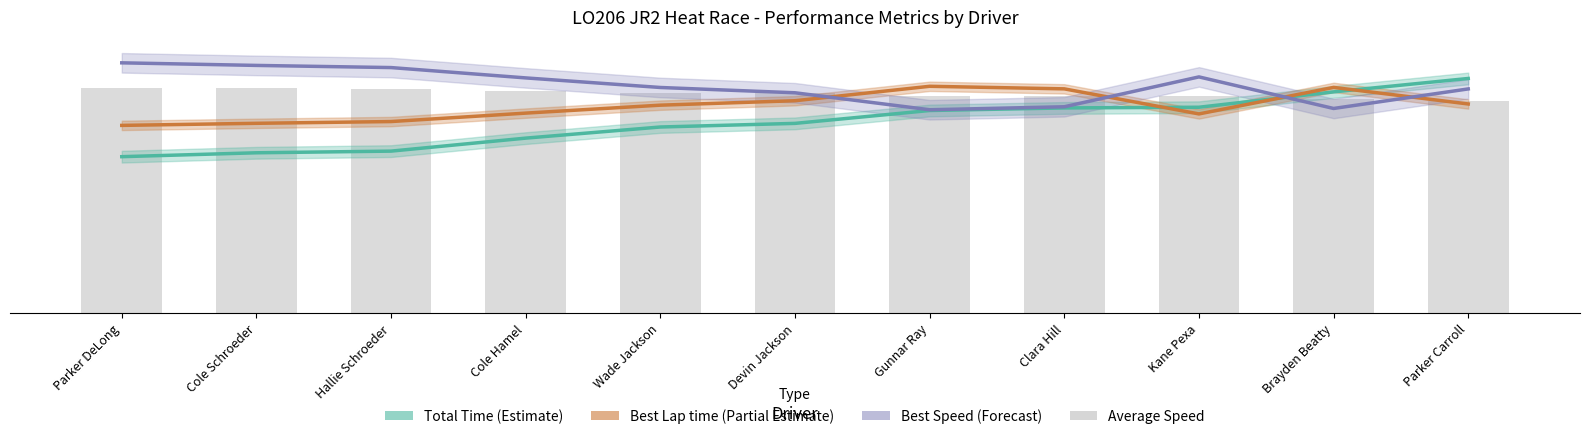

What is the difference between the second highest and second lowest values in the Average Speed series?

2.7